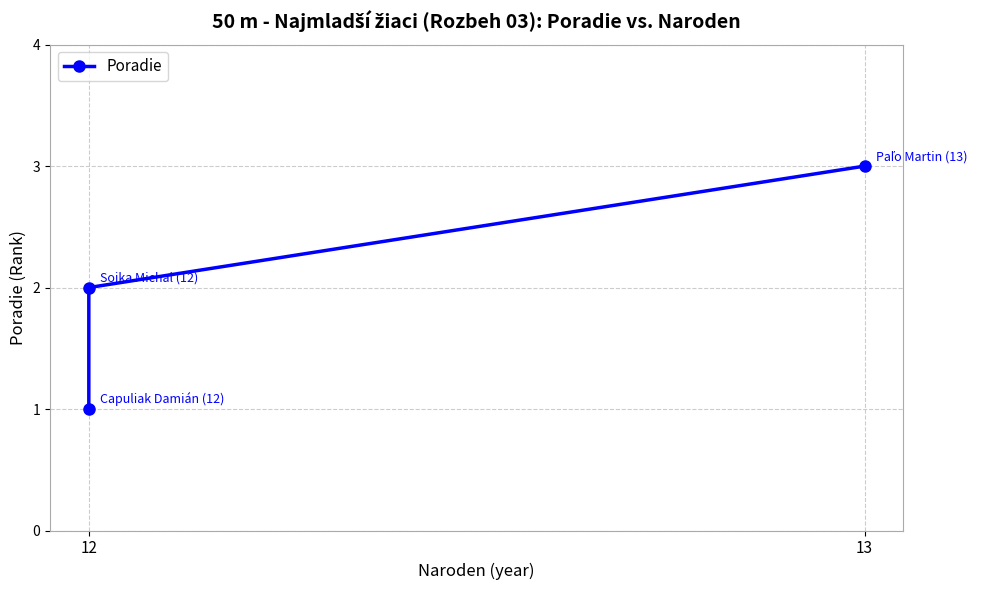

How many data points are less than 2?

1